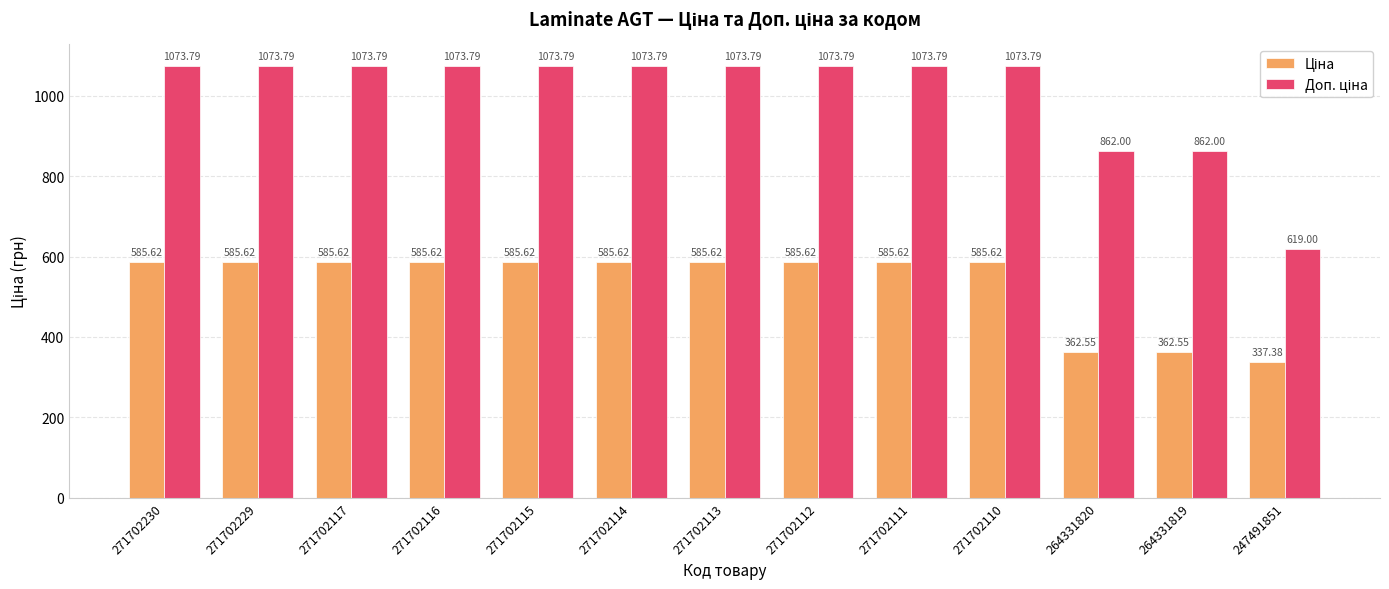

At how many categories does at least one series exceed 518?

13